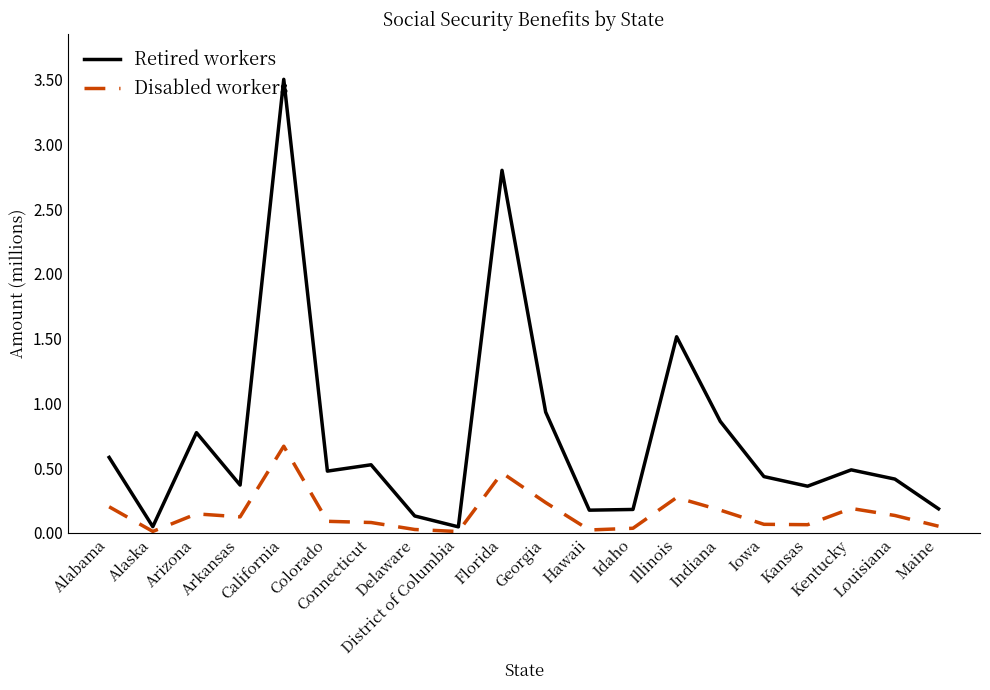

Between Arkansas and Florida, which series saw the biggest shift?

Retired workers